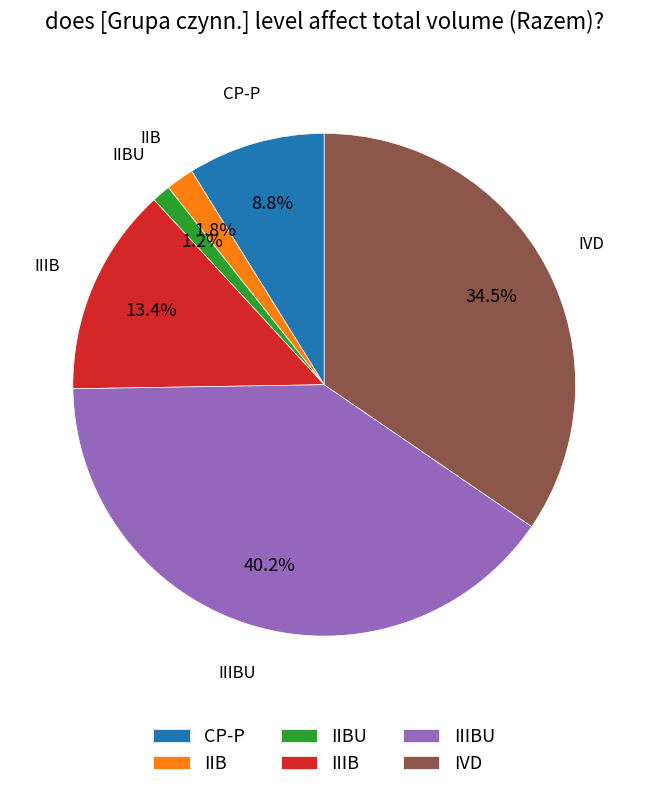

True or false: IIB accounts for 12% of the total.

False